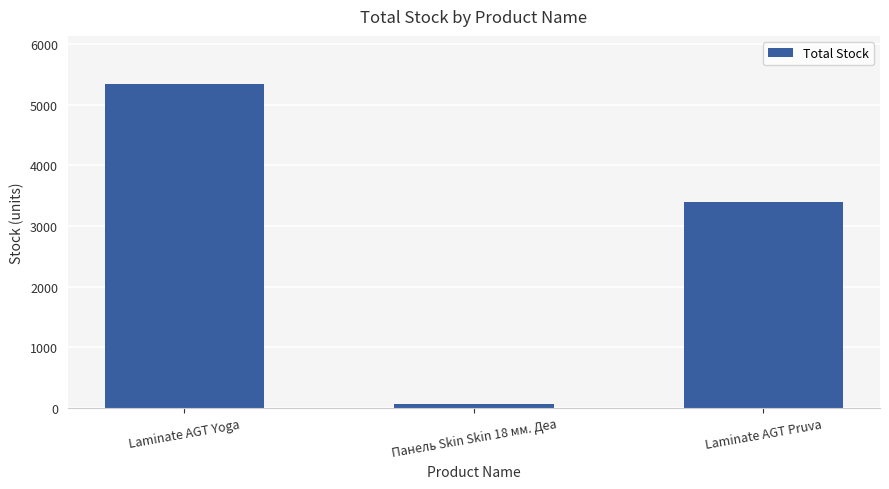

The value at Laminate AGT Yoga is 5338. True or false?

True